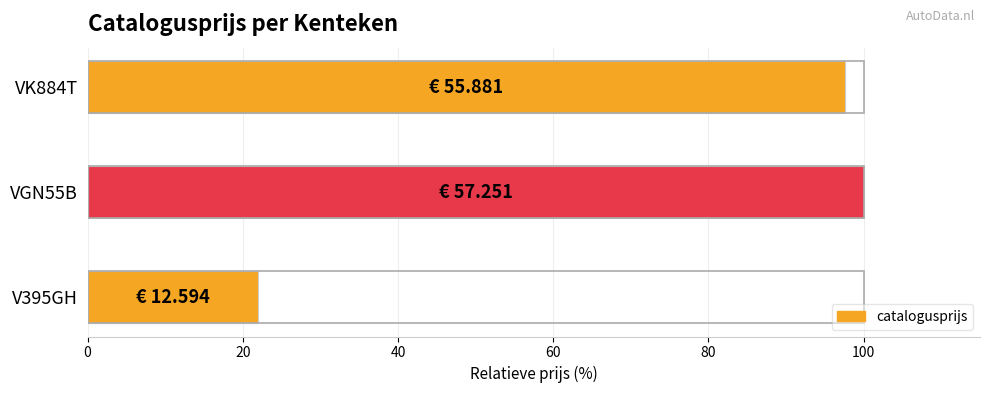

Are the bars horizontal?

Yes